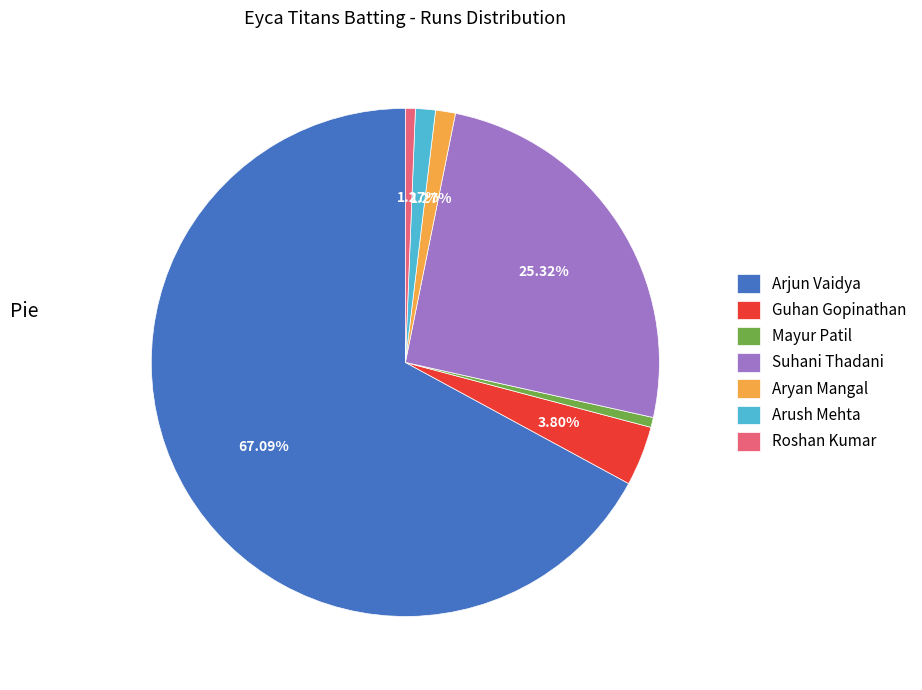

The Roshan Kumar slice represents 11% of the pie. True or false?

False